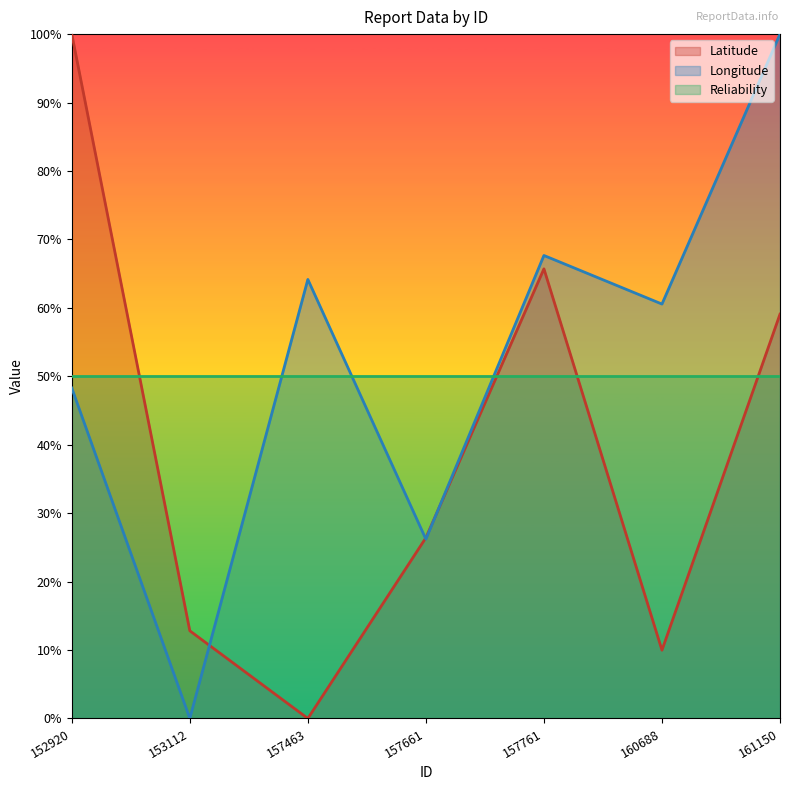

What is the maximum value shown in the chart?

1.0